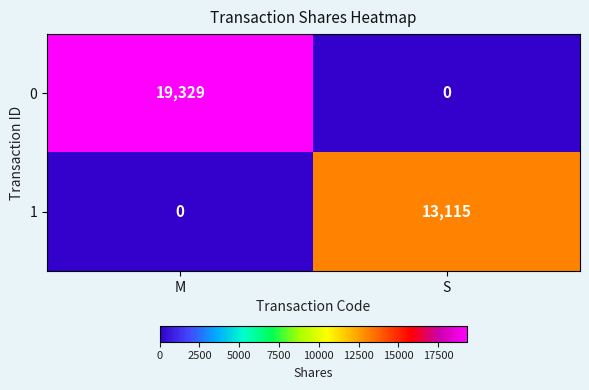

Between M and S, which series saw the biggest shift?

0